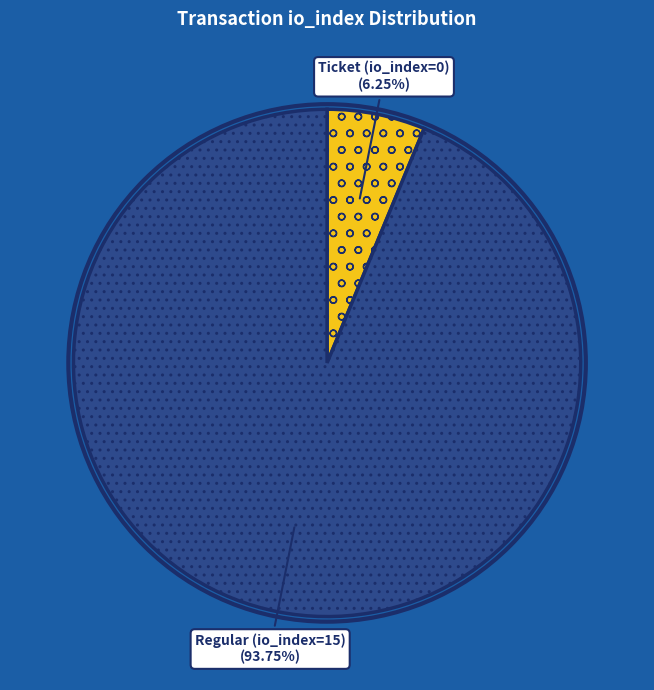

How many slices are in this pie chart?

2